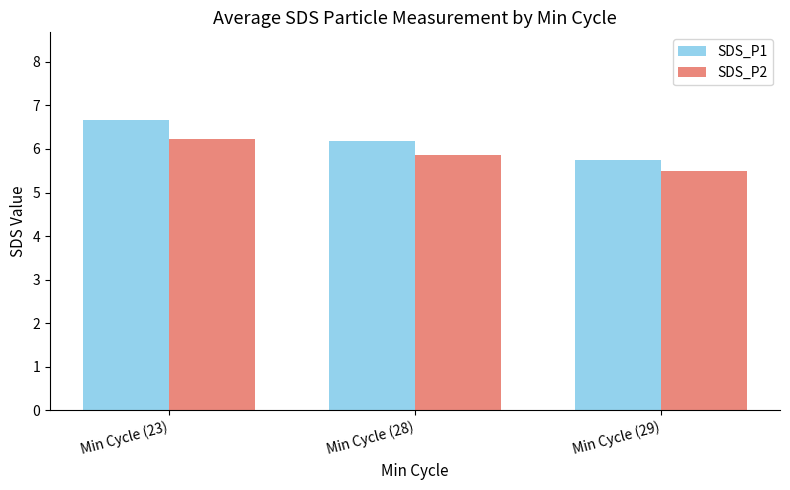

Which series has the largest total across all categories?

SDS_P1